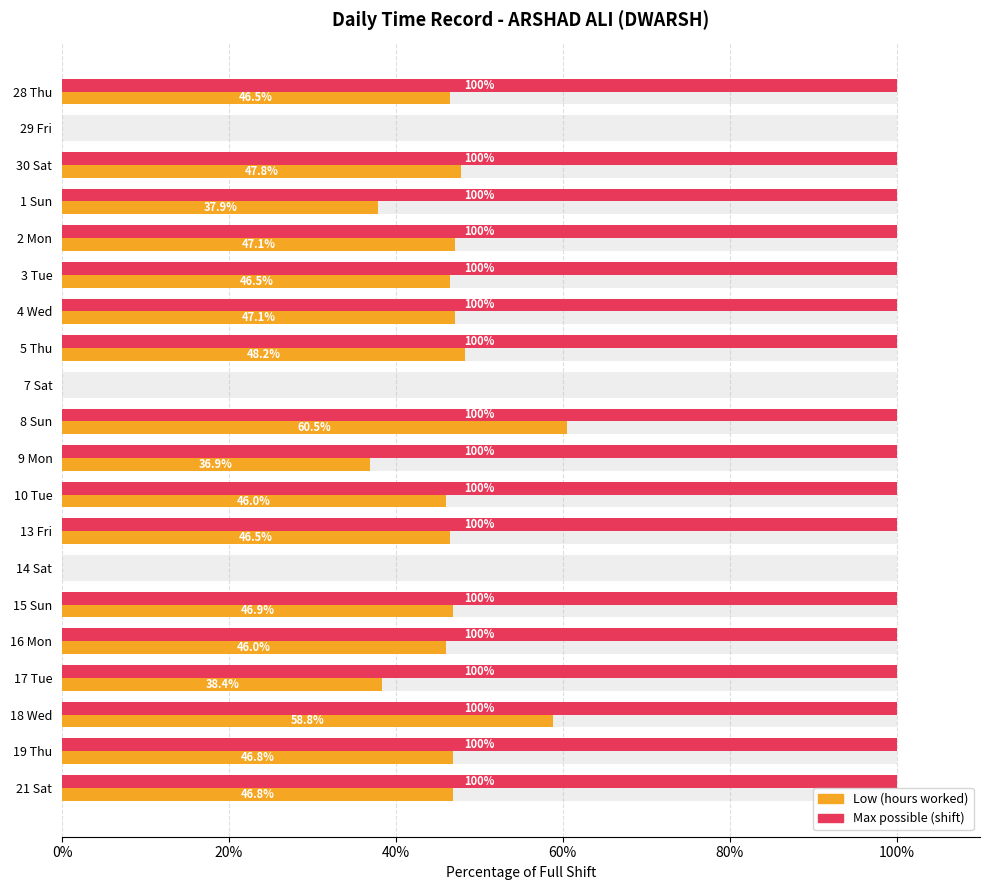

Are the bars grouped side by side (vs. stacked)?

Yes